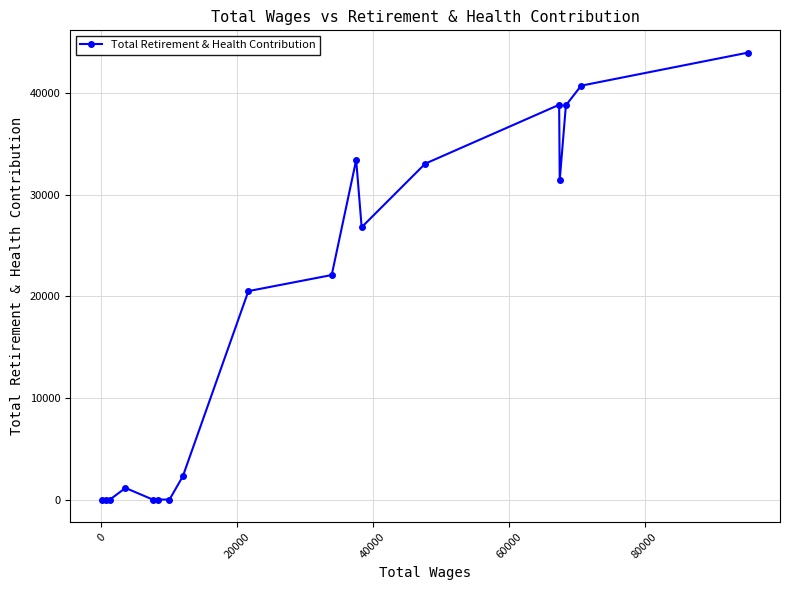

What is the difference between the maximum and minimum values?

44007